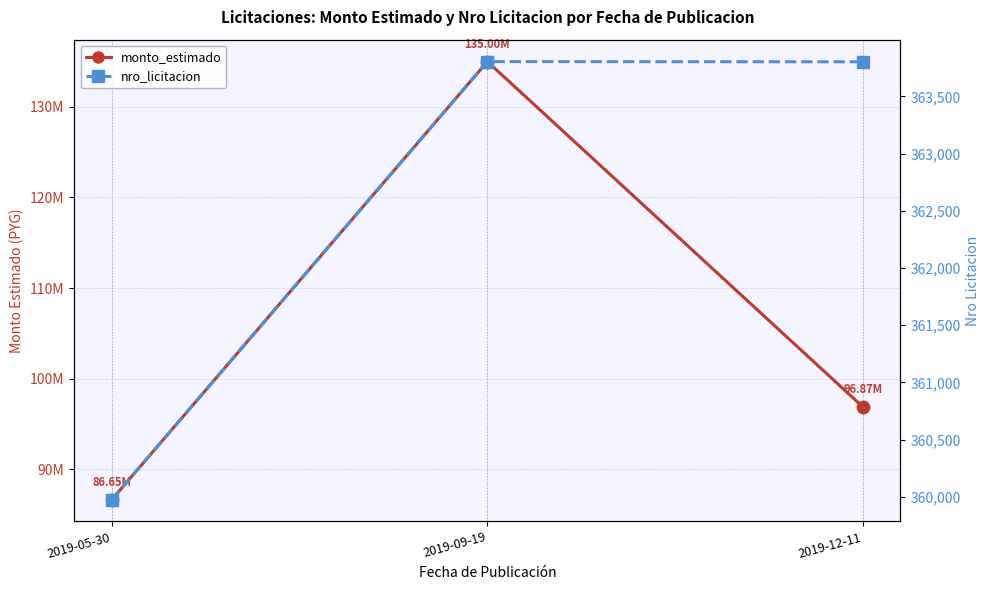

Is the value of nro_licitacion at 2019-05-30 greater than the value of monto_estimado at 2019-05-30?

No